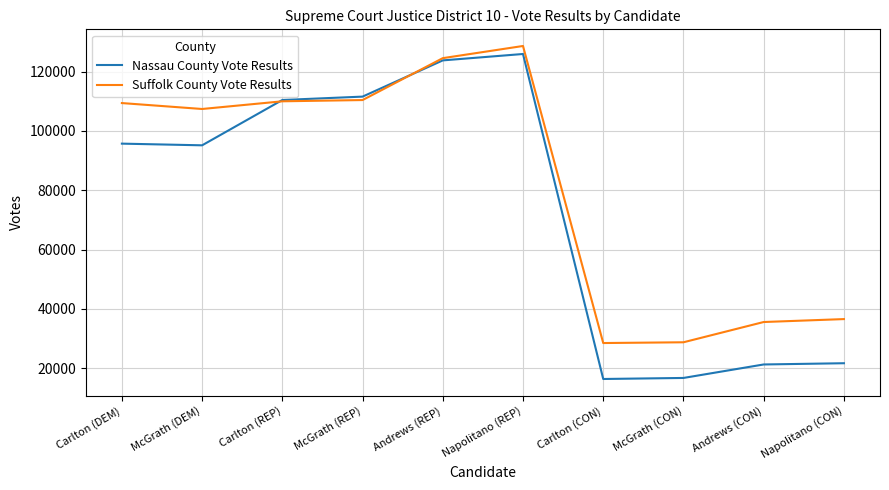

What value does the Suffolk County Vote Results series have at Carlton (CON)?

28529